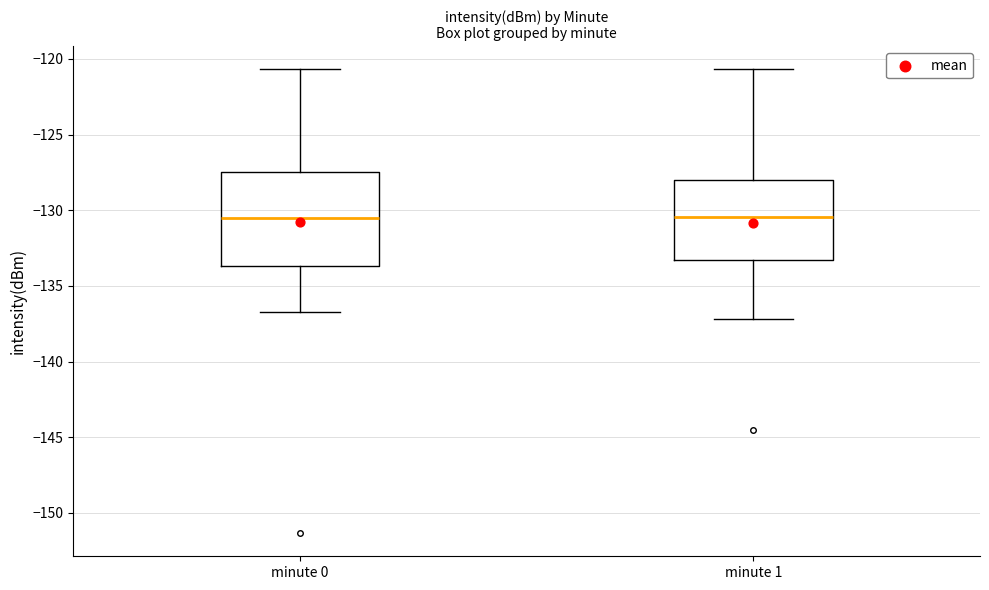

Reading left to right, read every box against the y-axis: the position of its median line, the range the box covers, and the ends of its whiskers. The values are not printed on the chart, so give them approximately, as read against the axis.

minute 0: median -130.5, box -133.5 to -127.5, whiskers -136.5 to -120.5
minute 1: median -130.5, box -133.5 to -128.0, whiskers -137.0 to -120.5